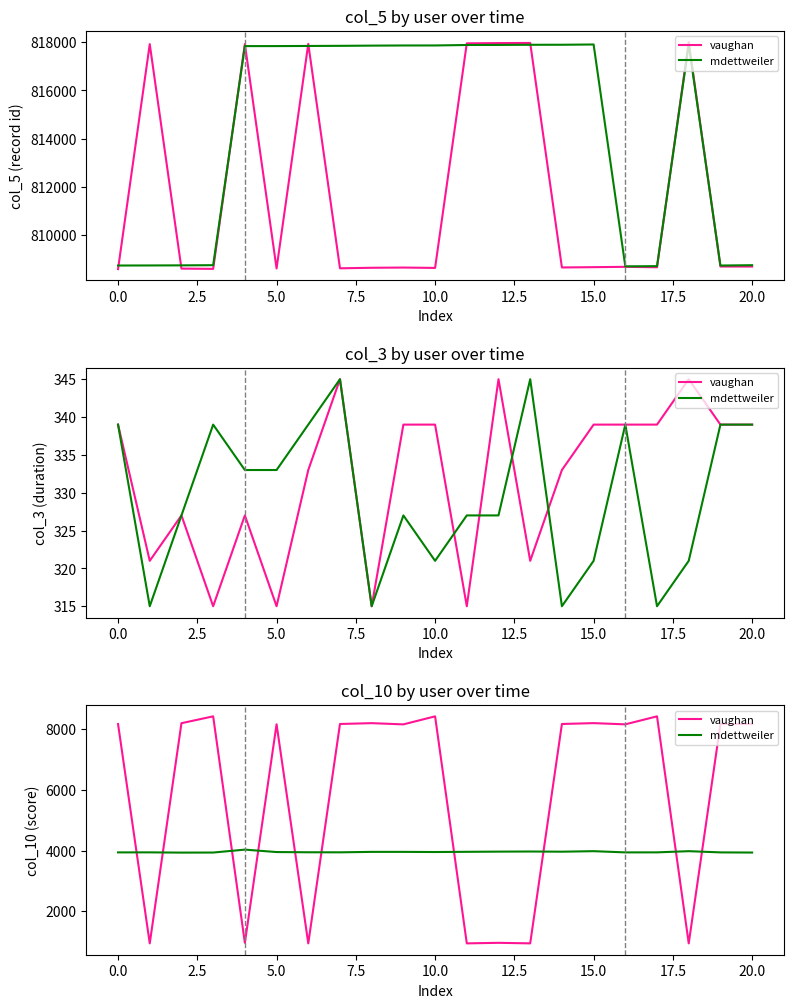

Which series has the largest range (max minus min)?

vaughan